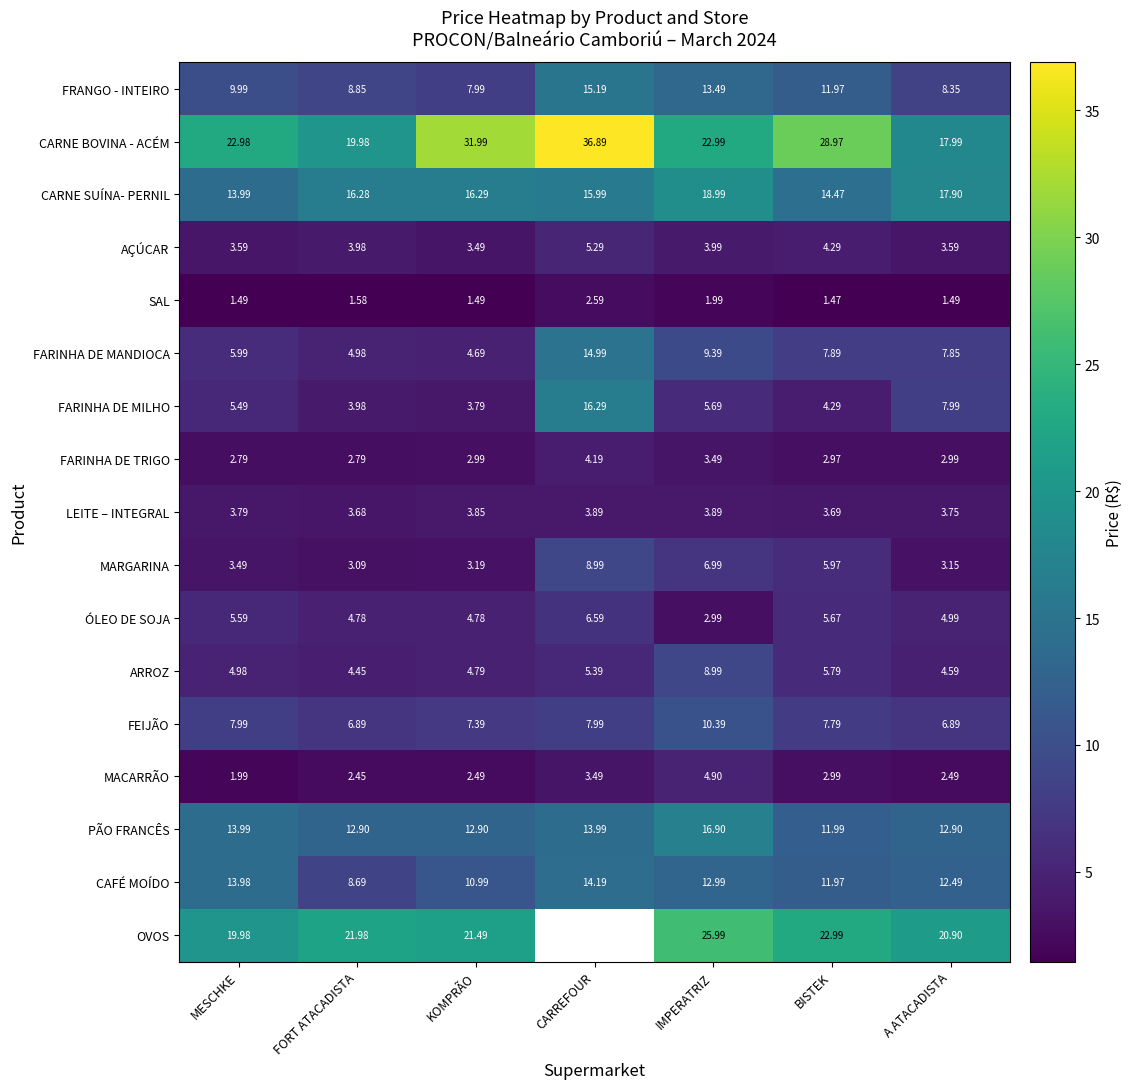

Rank the series at A ATACADISTA from highest to lowest value.

OVOS, CARNE BOVINA - ACÉM, CARNE SUÍNA- PERNIL, PÃO FRANCÊS, CAFÉ MOÍDO, FRANGO - INTEIRO, FARINHA DE MILHO, FARINHA DE MANDIOCA, FEIJÃO, ÓLEO DE SOJA, ARROZ, LEITE – INTEGRAL, AÇÚCAR, MARGARINA, FARINHA DE TRIGO, MACARRÃO, SAL